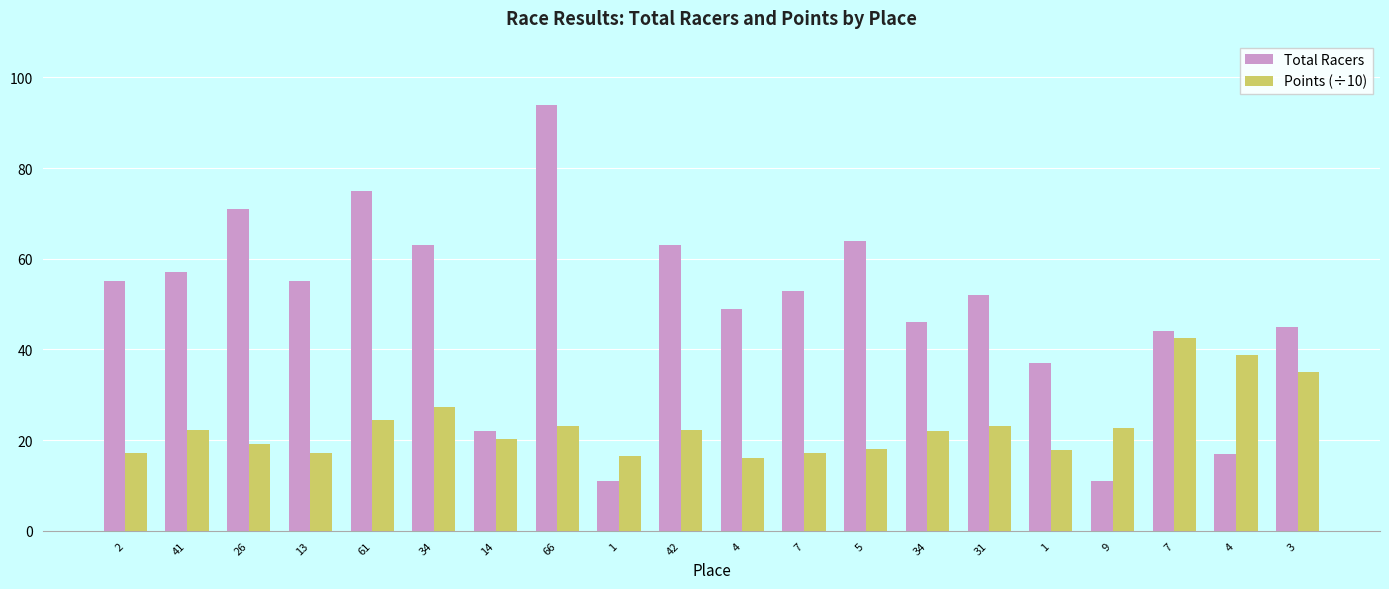

Count the number of data series in this chart.

2